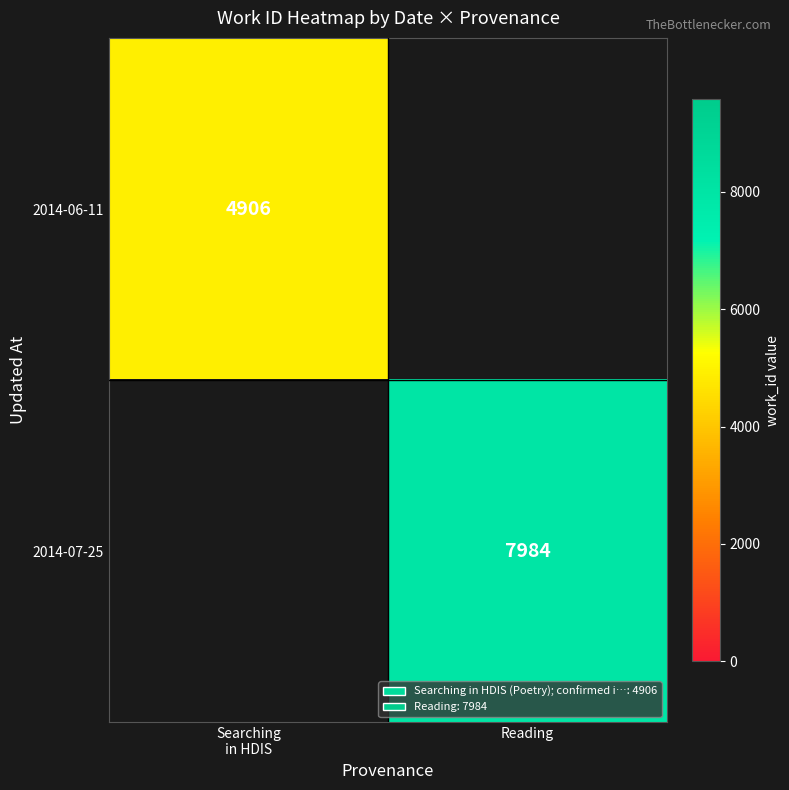

At which label is 2014-06-11 closest to 4906?

Searching in HDIS